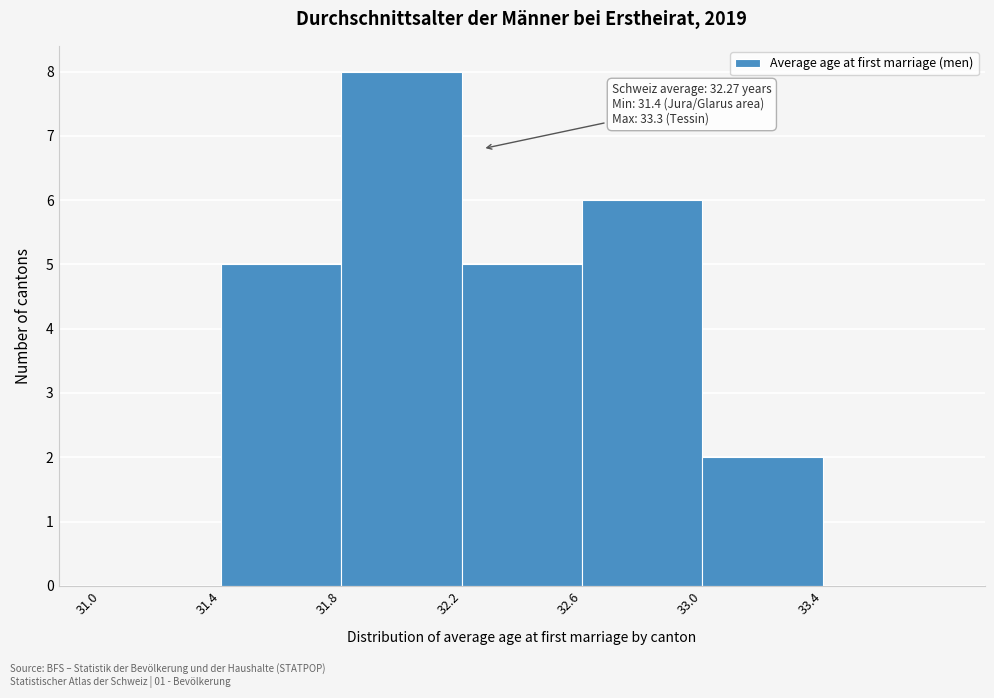

Over which range of the x-axis is the bar tallest?

31.8 to 32.2